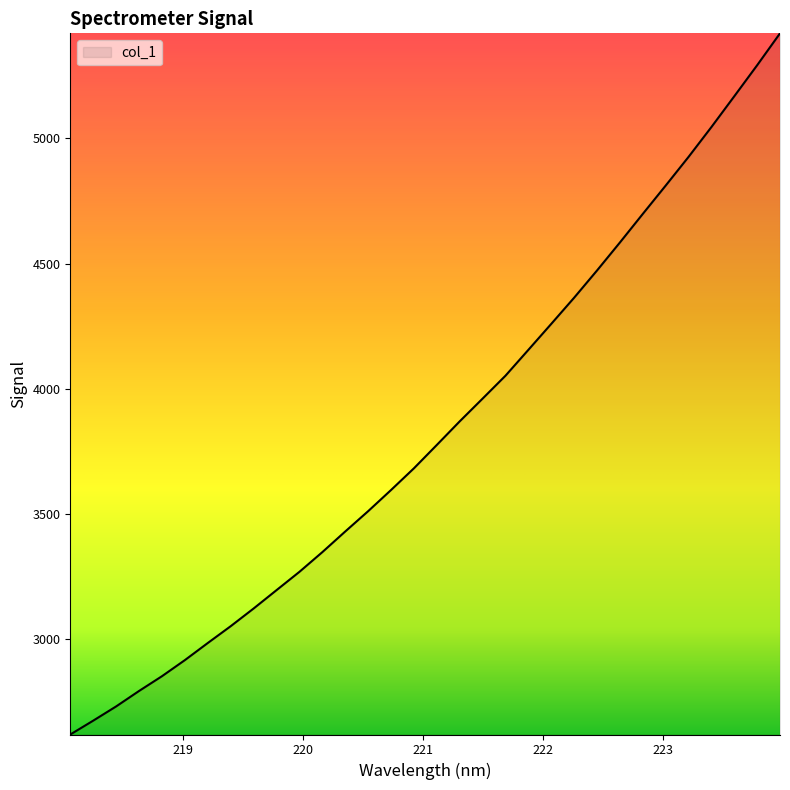

What is the difference between the maximum and minimum values?

2797.9